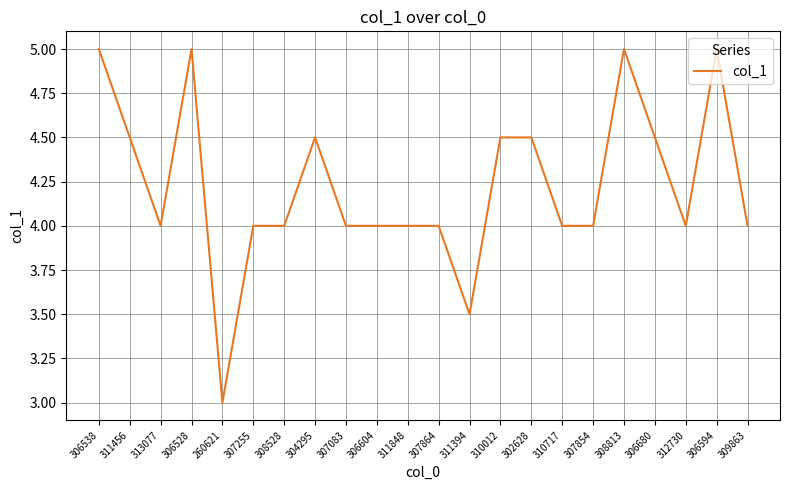

Reading left to right, transcribe all the data shown in this chart.

306538=5.0	311456=4.5	313077=4.0	306528=5.0	260621=3.0	307255=4.0	308528=4.0	304295=4.5	307083=4.0	306604=4.0	311848=4.0	307864=4.0	311394=3.5	310012=4.5	302628=4.5	310717=4.0	307854=4.0	308813=5.0	306680=4.5	312730=4.0	306594=5.0	309863=4.0